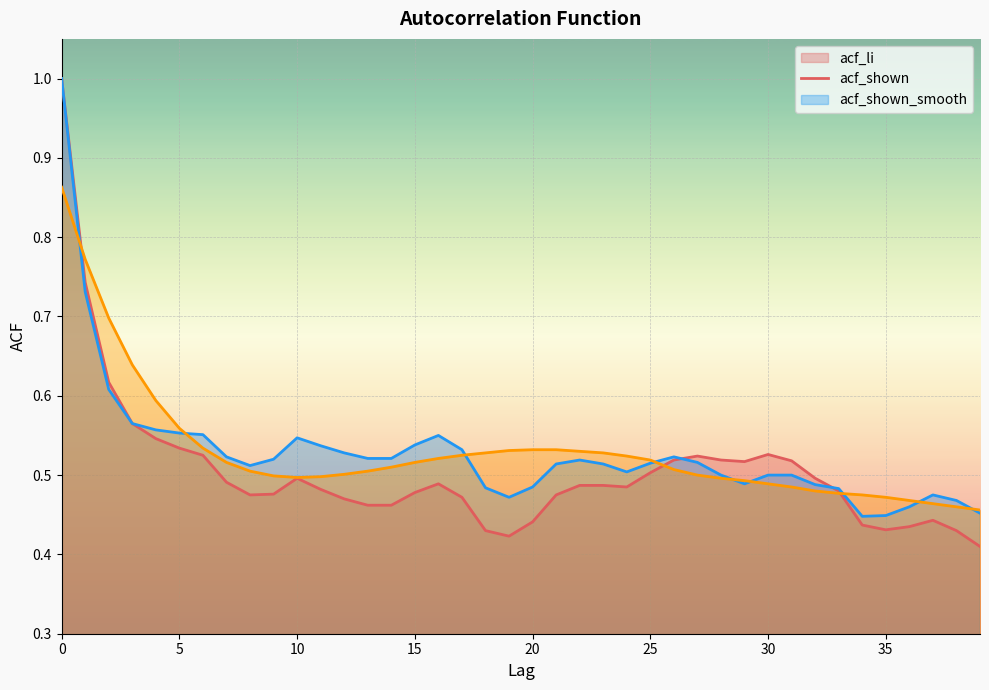

Reading left to right, transcribe all the data shown in this chart.

acf_li: 1.0	0.7	0.6	0.6	0.5	0.5	0.5	0.5	0.5	0.5	0.5	0.5	0.5	0.5	0.5	0.5	0.5	0.5	0.4	0.4	0.4	0.5	0.5	0.5	0.5	0.5	0.5	0.5	0.5	0.5	0.5	0.5	0.5	0.5	0.4	0.4	0.4	0.4	0.4	0.4
acf_shown: 1.0	0.7	0.6	0.6	0.6	0.6	0.6	0.5	0.5	0.5	0.5	0.5	0.5	0.5	0.5	0.5	0.6	0.5	0.5	0.5	0.5	0.5	0.5	0.5	0.5	0.5	0.5	0.5	0.5	0.5	0.5	0.5	0.5	0.5	0.4	0.4	0.5	0.5	0.5	0.5
acf_shown_smooth: 0.9	0.8	0.7	0.6	0.6	0.6	0.5	0.5	0.5	0.5	0.5	0.5	0.5	0.5	0.5	0.5	0.5	0.5	0.5	0.5	0.5	0.5	0.5	0.5	0.5	0.5	0.5	0.5	0.5	0.5	0.5	0.5	0.5	0.5	0.5	0.5	0.5	0.5	0.5	0.5